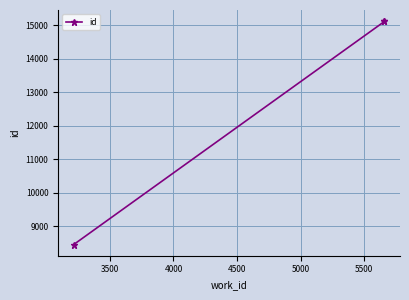

Reading right to left, what are all the values shown in this chart?

15119	15111	8451